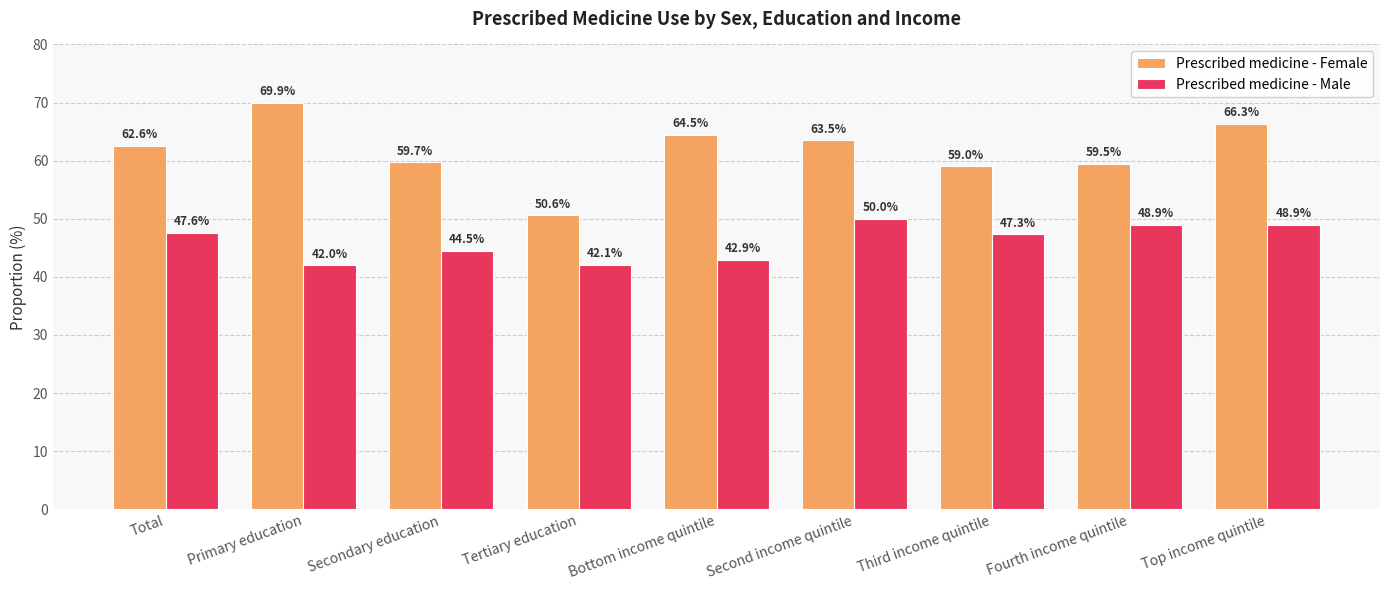

Is the value of Prescribed medicine - Female at Secondary education greater than the value of Prescribed medicine - Male at Primary education?

Yes